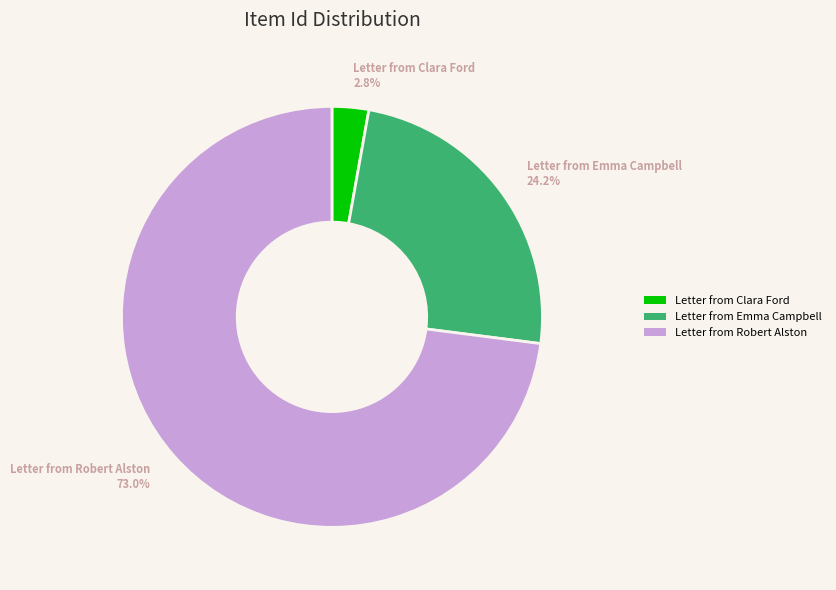

What is the largest slice in the pie chart?

Letter from Robert Alston